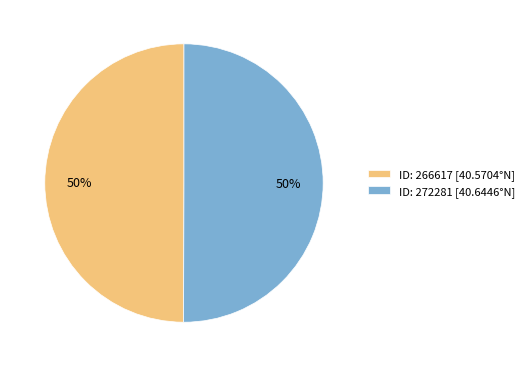

How many slices are in this pie chart?

2